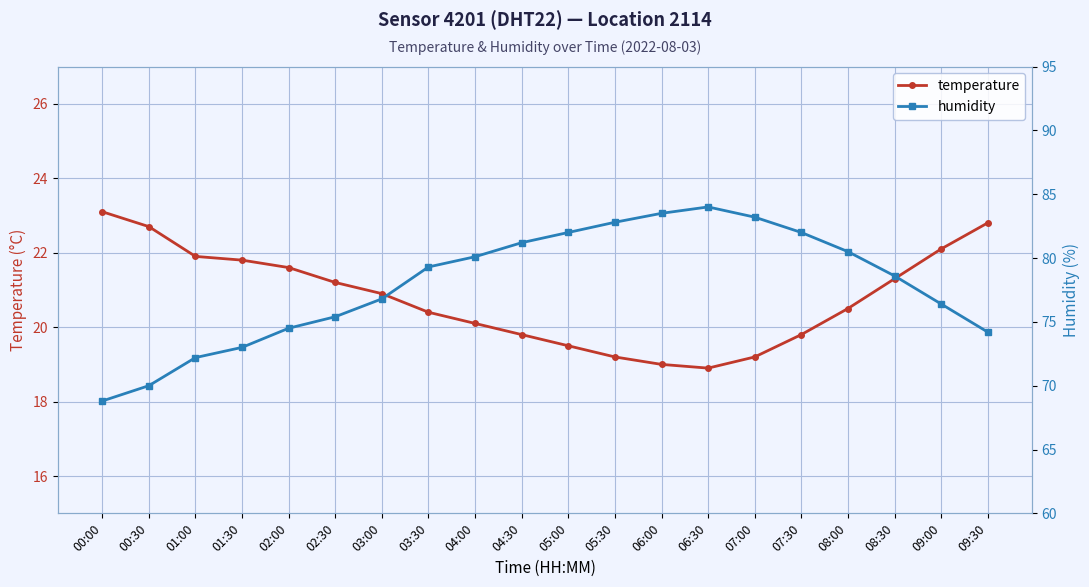

What is the difference between the humidity values at 07:30 and 01:30?

9.0